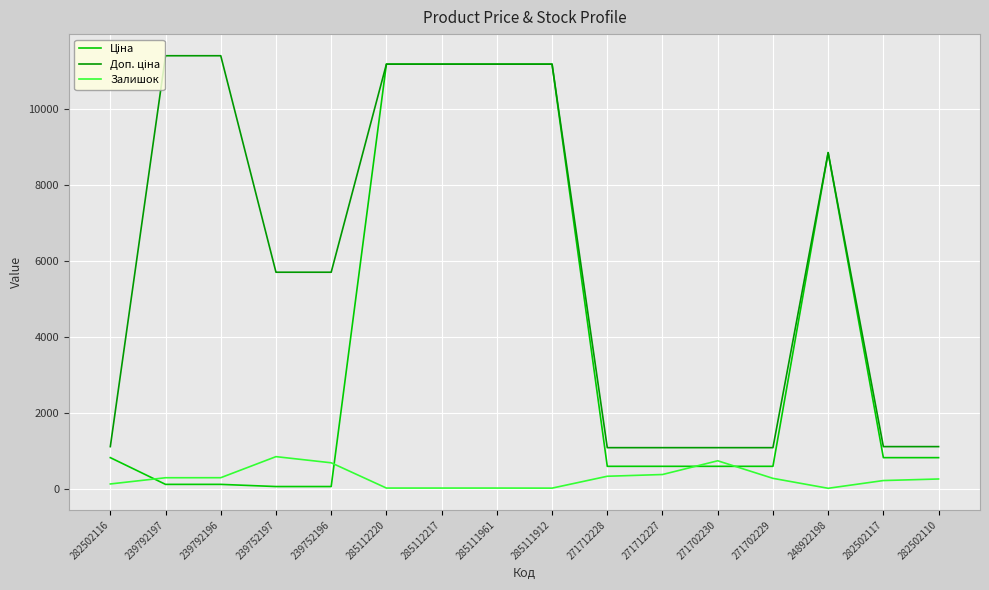

Count the number of categories in the chart.

16